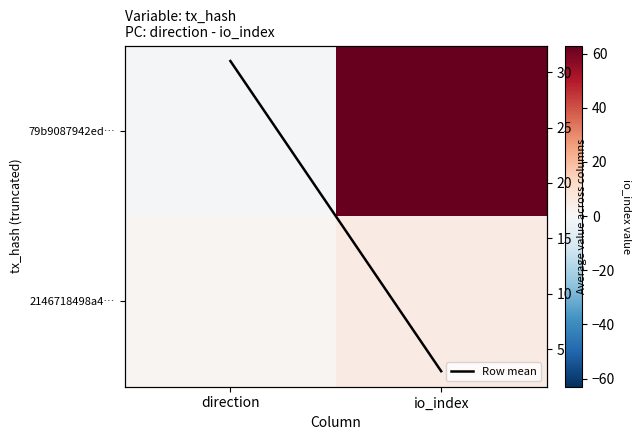

Is it true that 79b9087942ed… equals -1 at direction?

True